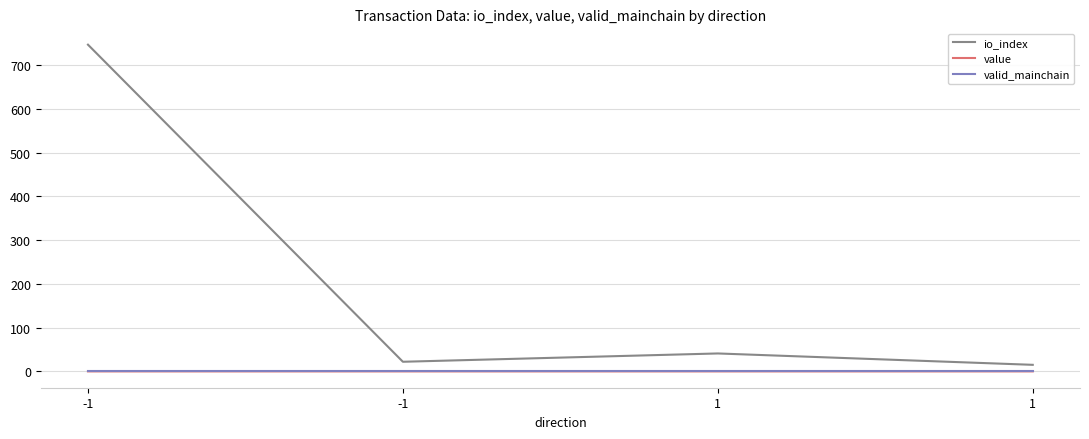

The value of io_index at -1 is 7.7. True or false?

False